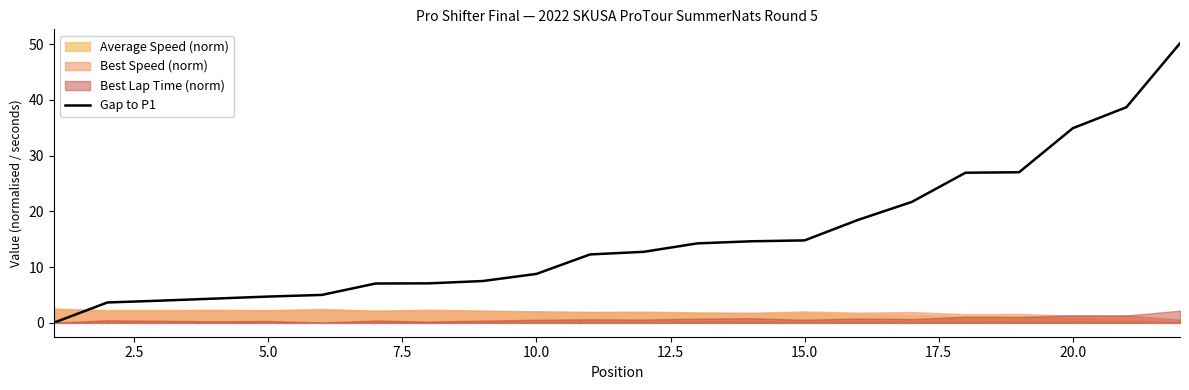

How many positive values are there?

21